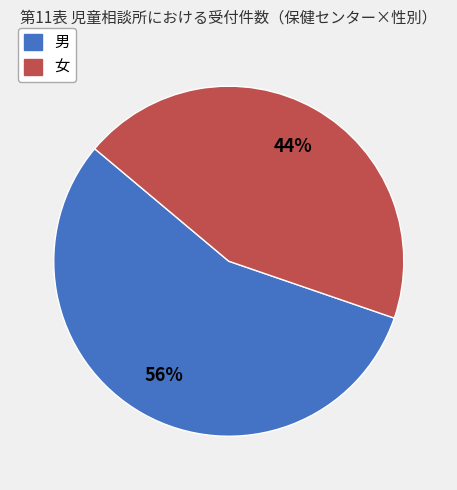

Does any single category account for the majority?

Yes